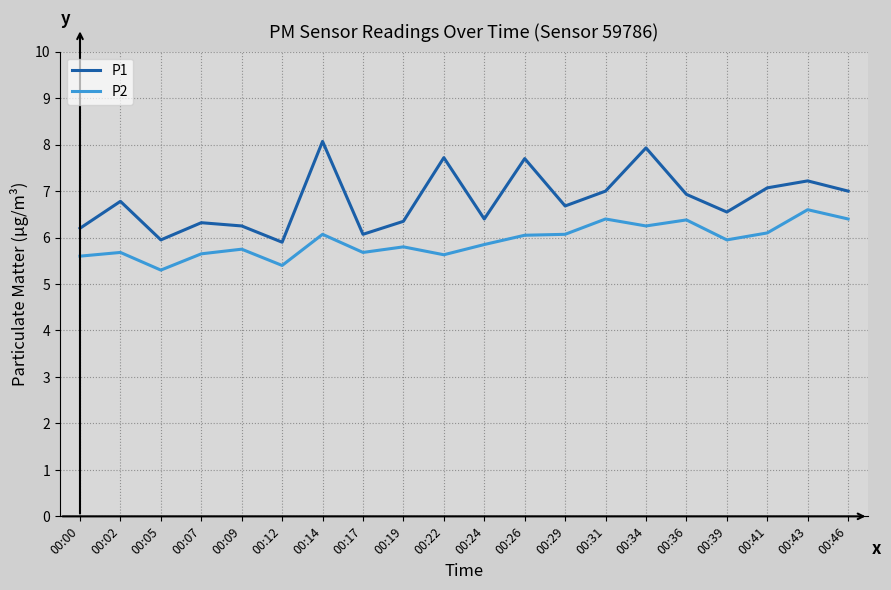

At 00:07, list the series in order from largest to smallest.

P1, P2